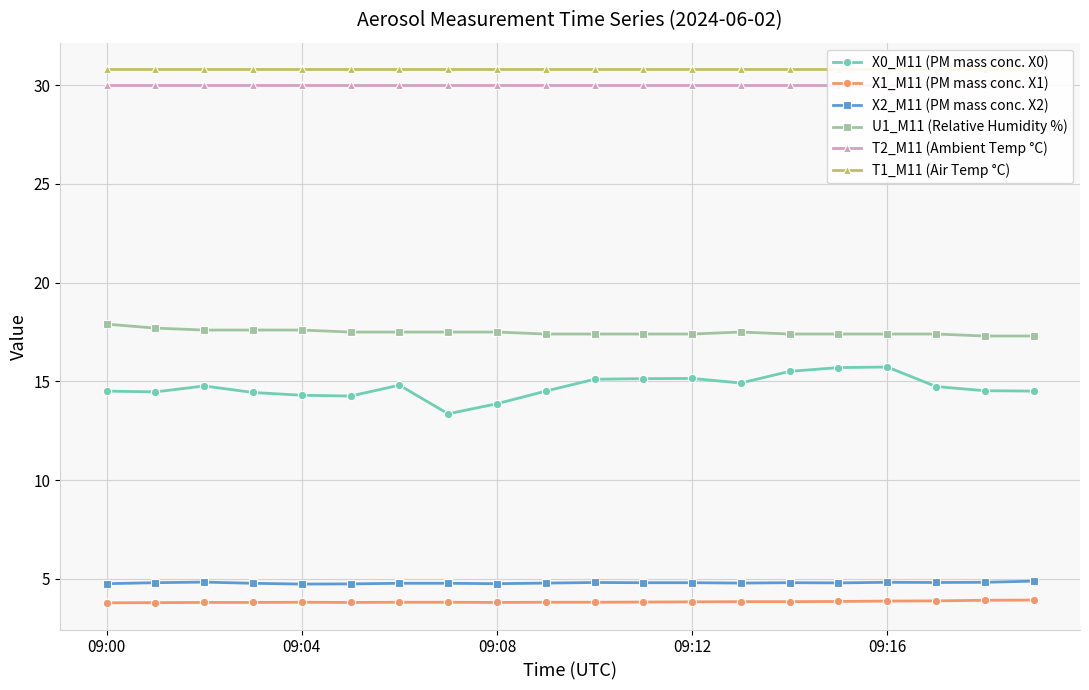

True or false: X2_M11 (PM mass conc. X2) and X1_M11 (PM mass conc. X1) cross at least once.

False